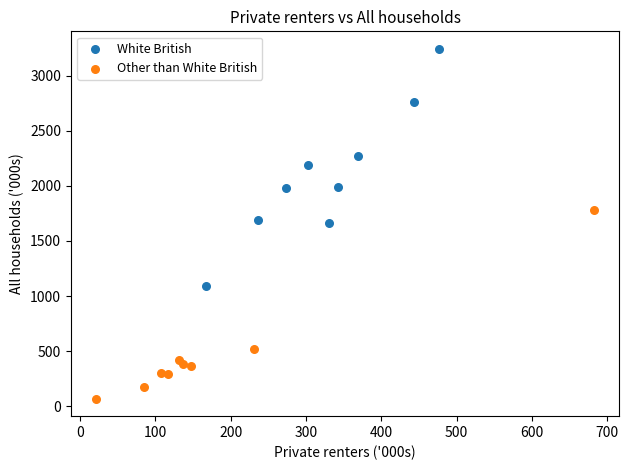

Which series contains the highest Y value?

White British